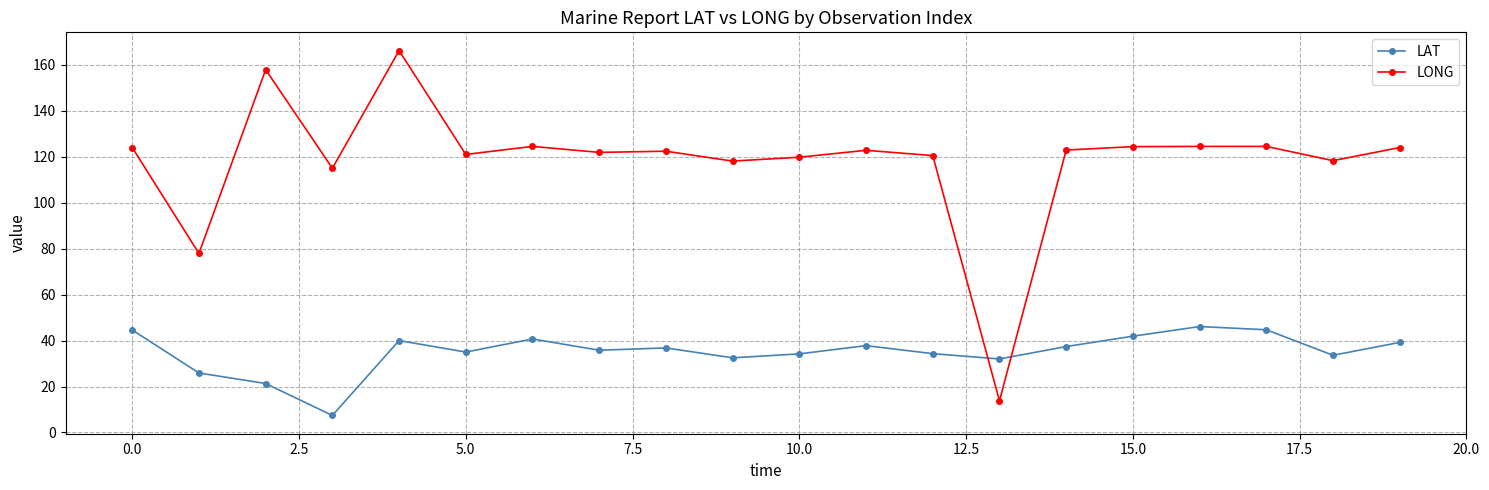

List the series in order of their peak value, lowest first.

LAT, LONG